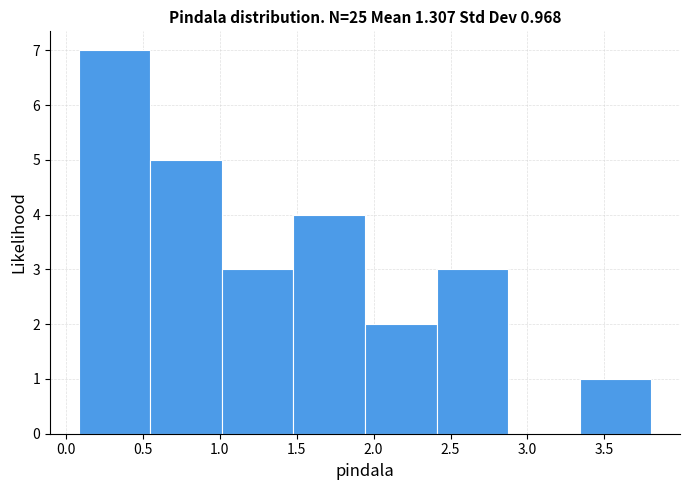

Over which range of the x-axis is the bar tallest?

0.10 to 0.55